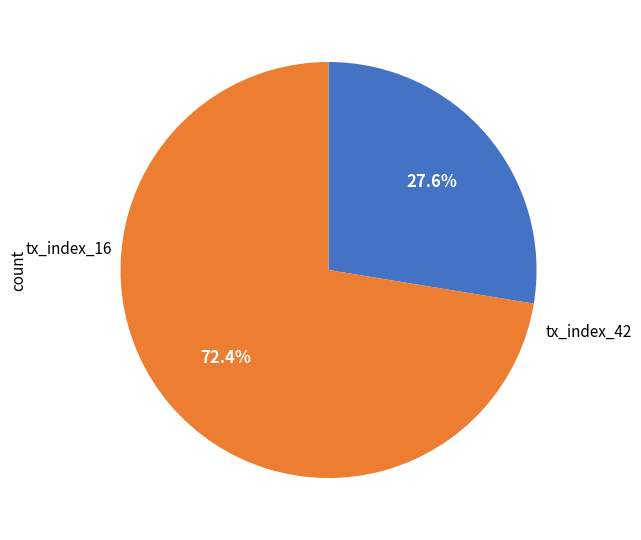

How many slices are in this pie chart?

2